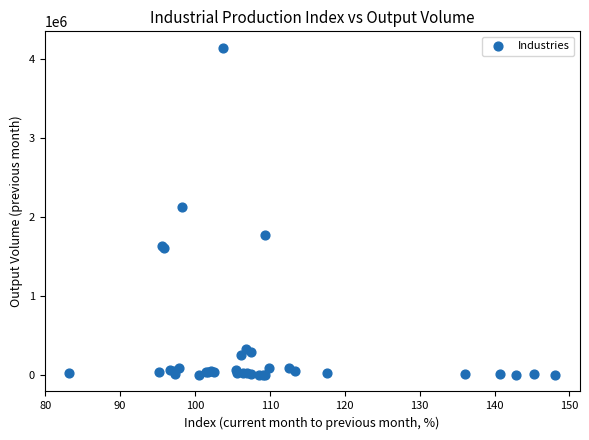

What Y value in the scatter plot is closest to 2074228?

2134537.9